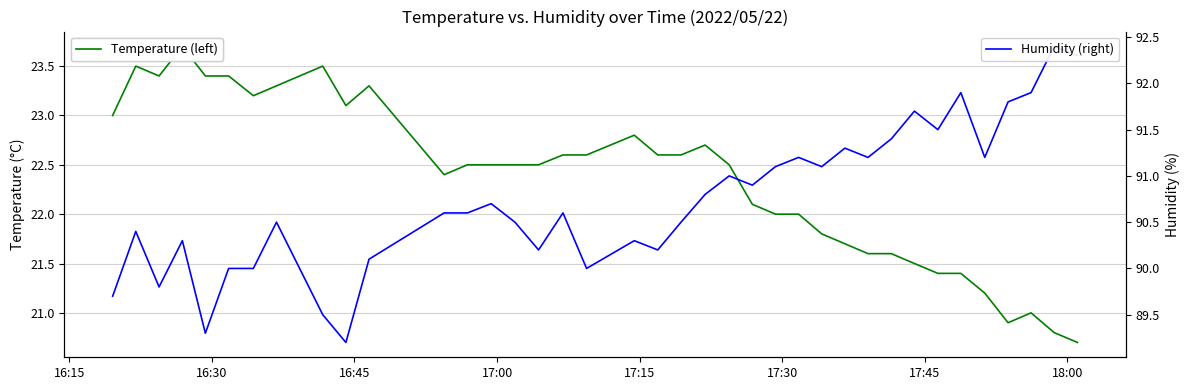

True or false: Temperature (left) and Humidity (right) intersect in this chart.

False